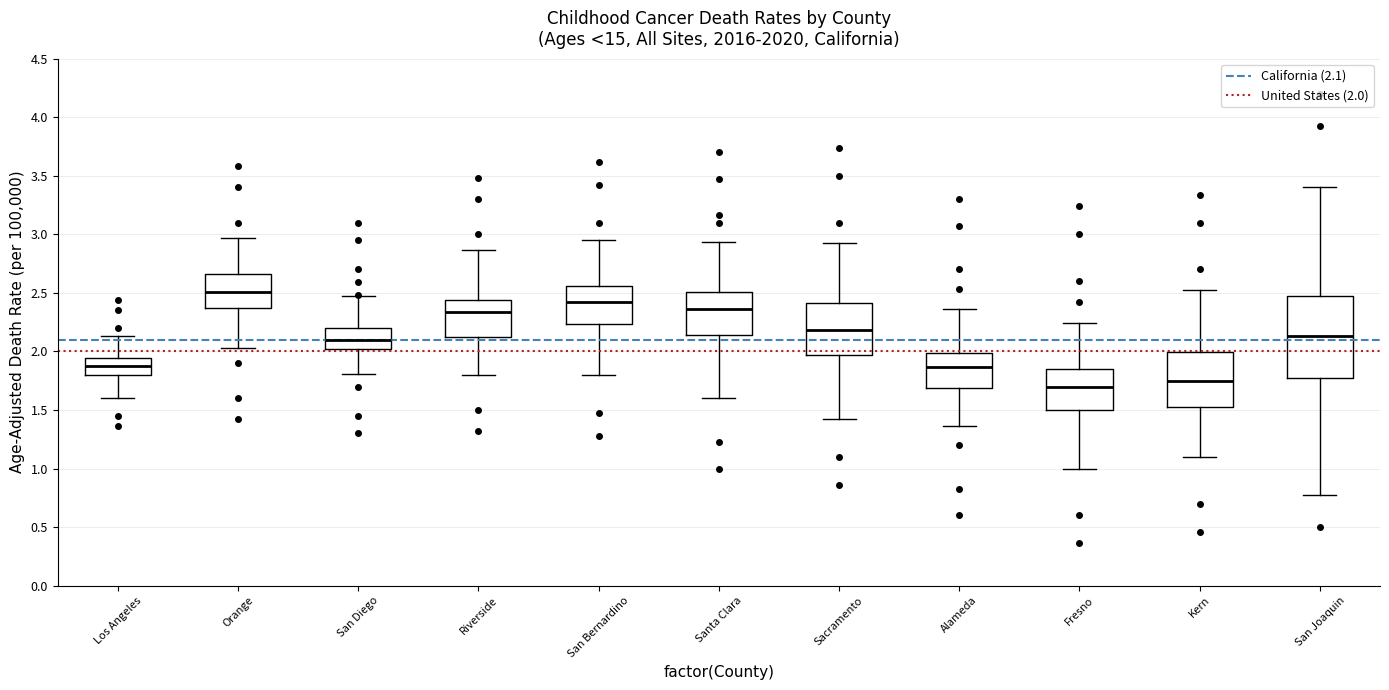

Reading left to right, read every box against the y-axis: the position of its median line, the range the box covers, and the ends of its whiskers. The values are not printed on the chart, so give them approximately, as read against the axis.

Los Angeles: median 1.90, box 1.80 to 1.95, whiskers 1.60 to 2.15
Orange: median 2.50, box 2.35 to 2.65, whiskers 2.05 to 2.95
San Diego: median 2.10, box 2.00 to 2.20, whiskers 1.80 to 2.45
Riverside: median 2.35, box 2.10 to 2.45, whiskers 1.80 to 2.85
San Bernardino: median 2.40, box 2.25 to 2.55, whiskers 1.80 to 2.95
Santa Clara: median 2.35, box 2.15 to 2.50, whiskers 1.60 to 2.95
Sacramento: median 2.20, box 1.95 to 2.40, whiskers 1.40 to 2.90
Alameda: median 1.85, box 1.70 to 2.00, whiskers 1.35 to 2.35
Fresno: median 1.70, box 1.50 to 1.85, whiskers 1.00 to 2.25
Kern: median 1.75, box 1.55 to 2.00, whiskers 1.10 to 2.50
San Joaquin: median 2.15, box 1.75 to 2.45, whiskers 0.80 to 3.40